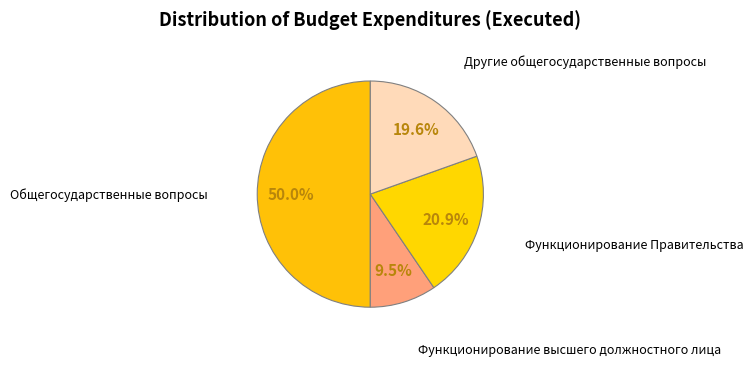

Which category has the biggest portion of the pie?

Общегосударственные вопросы